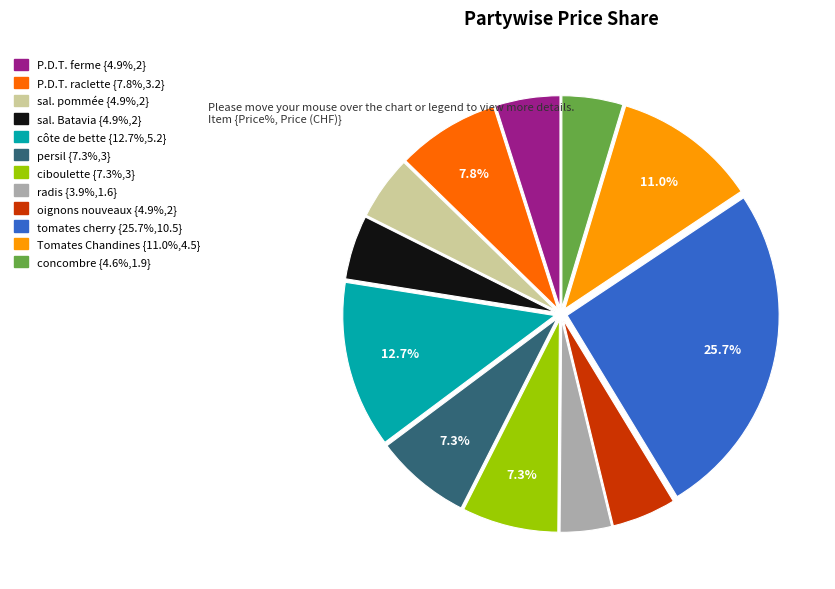

Is there a majority slice in this chart?

No